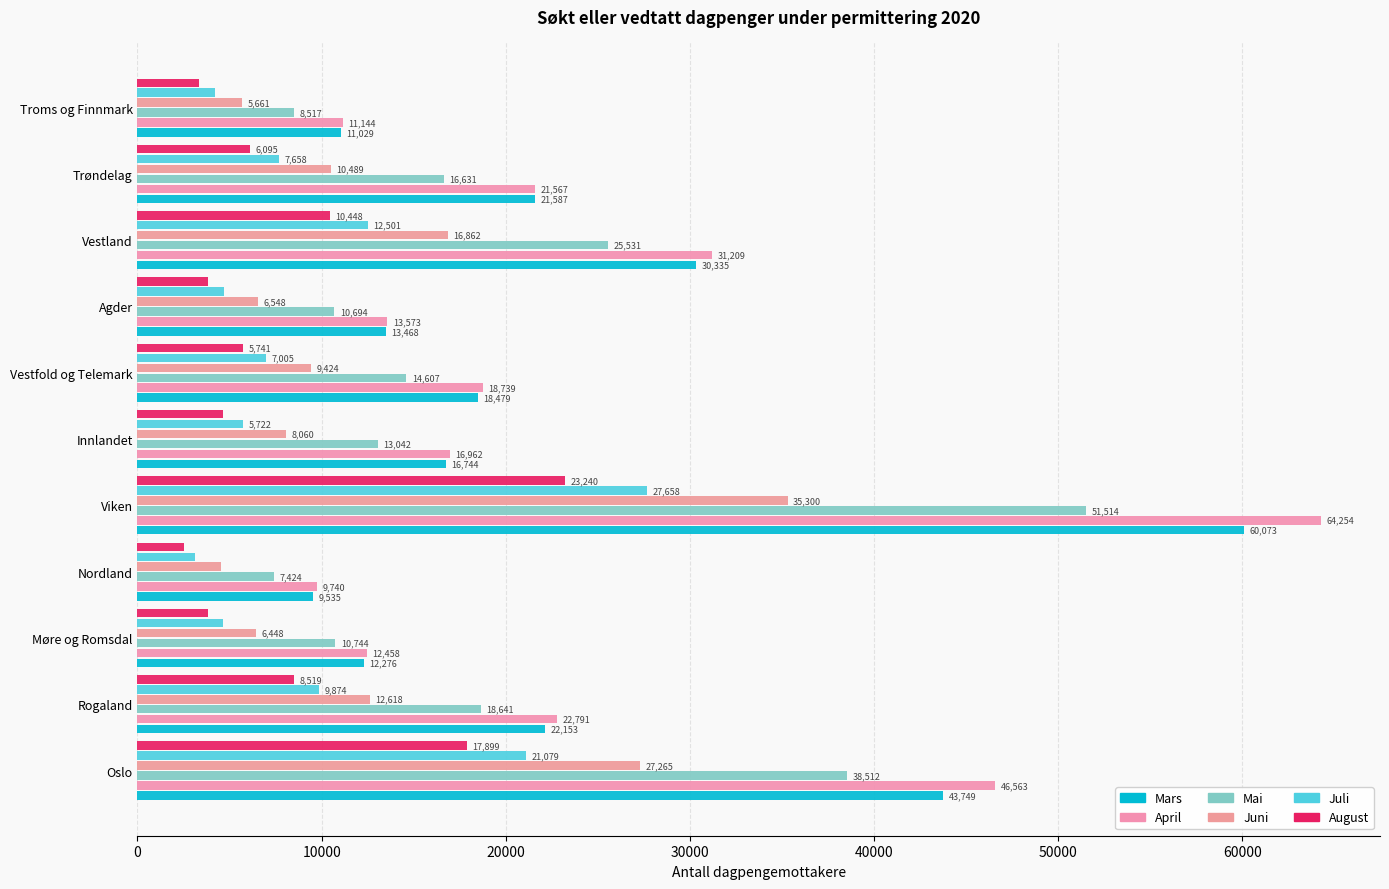

List the series in order of their peak value, lowest first.

August, Juli, Juni, Mai, Mars, April